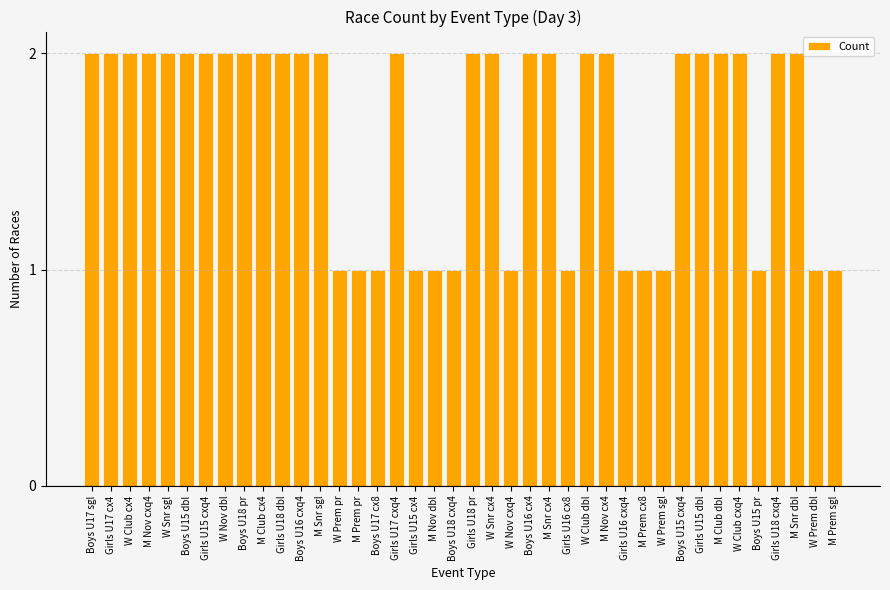

What position from the right is Girls U17 cx4?

39